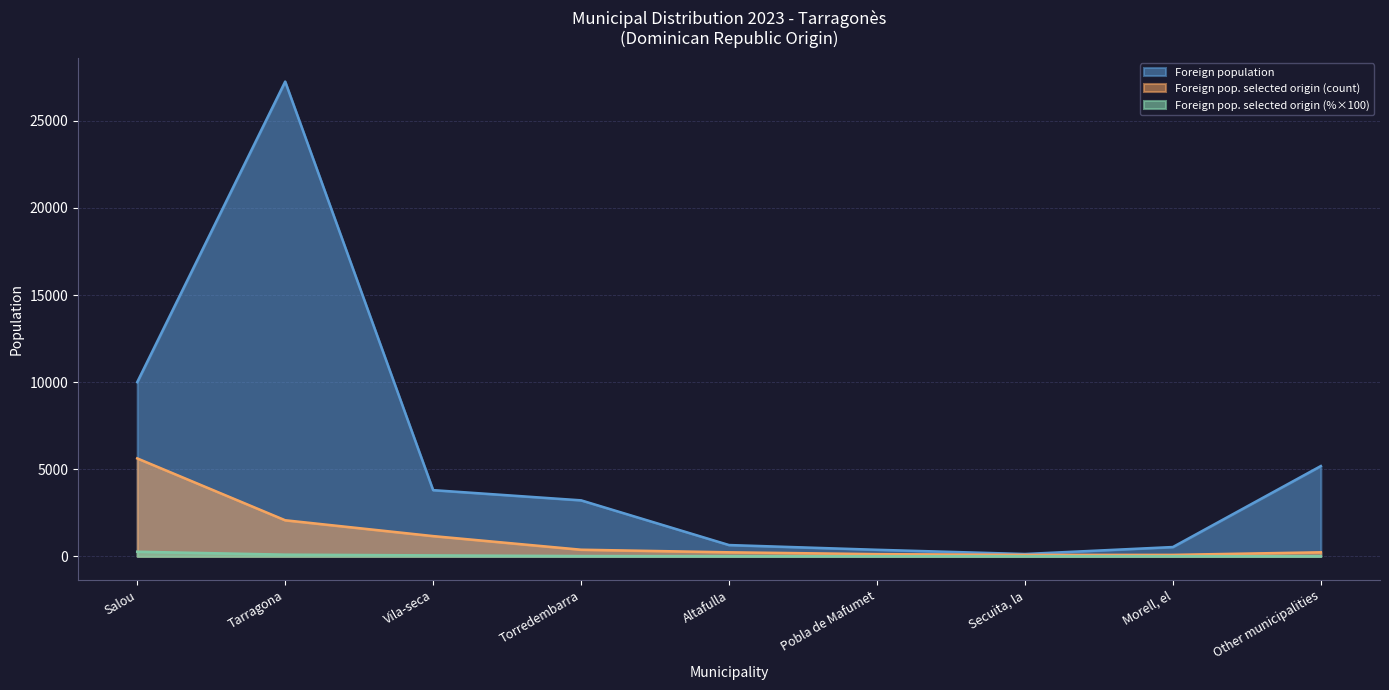

What is the sum of the Foreign pop. selected origin (count) values at Vila-seca and Altafulla?

1396